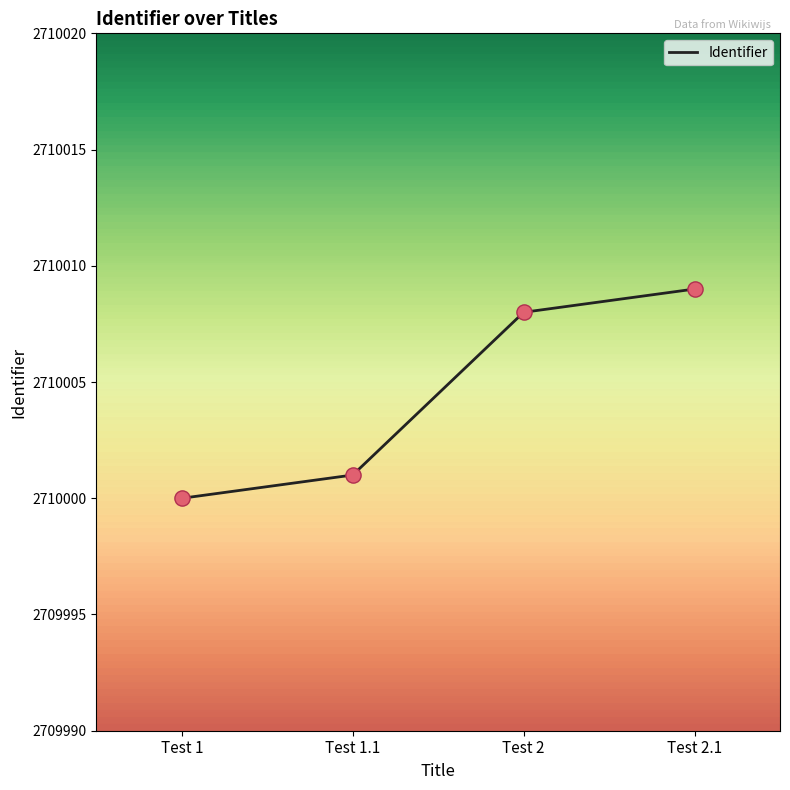

What is the change in value from Test 1.1 to Test 2.1?

+8